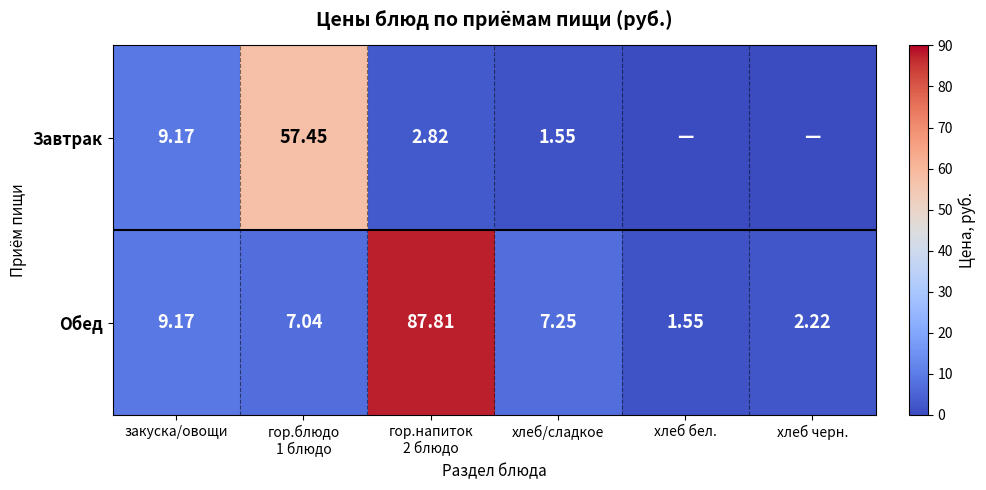

Which category has the lowest value in the Обед series?

хлеб бел.